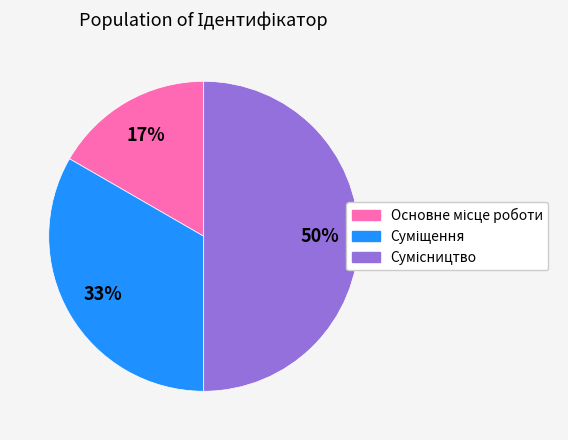

To the nearest percent, what is the difference between the largest and smallest slice percentages?

33%